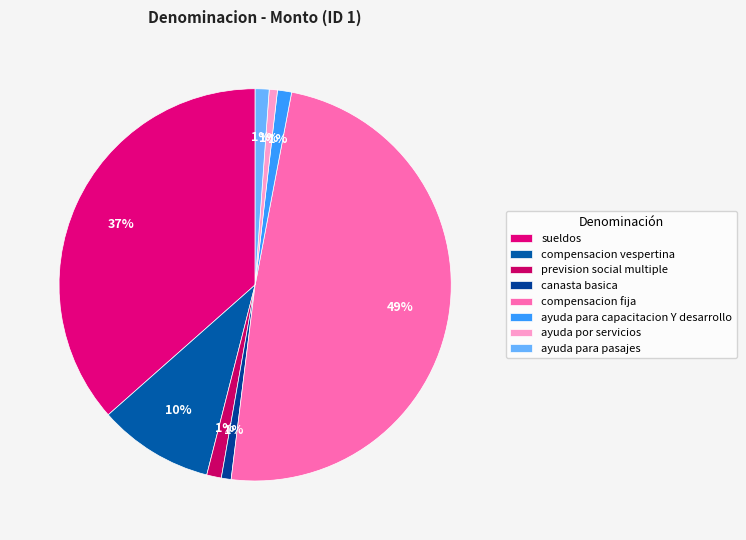

Count the number of slices in the pie.

8